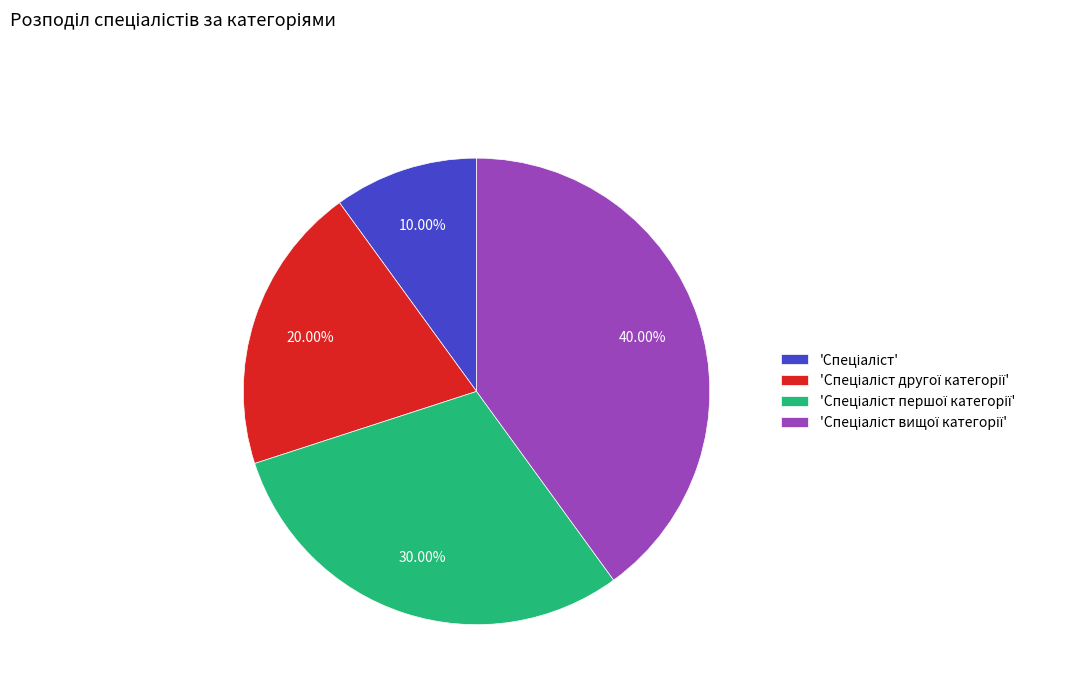

Is there a majority slice in this chart?

No